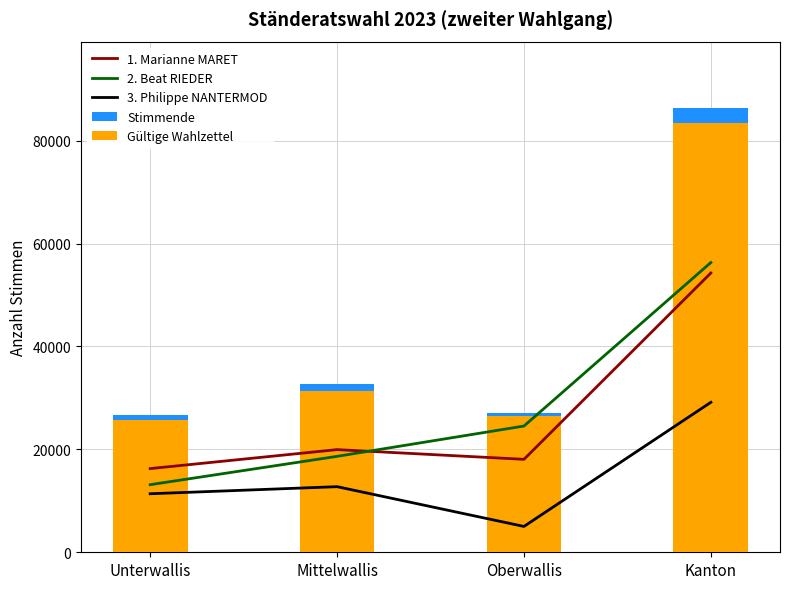

What are all the series names shown in the legend?

1. Marianne MARET, 2. Beat RIEDER, 3. Philippe NANTERMOD, Stimmende, Gültige Wahlzettel